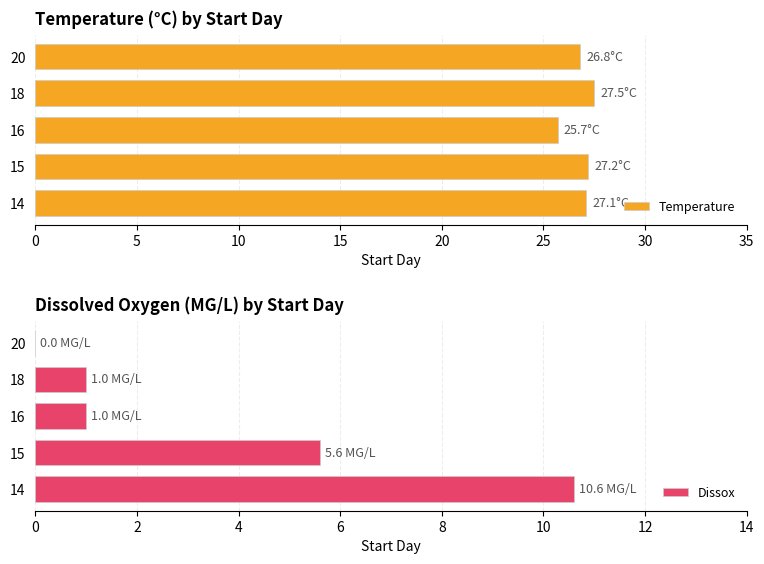

True or false: Temperature has a value of 25.7 at 16.

True